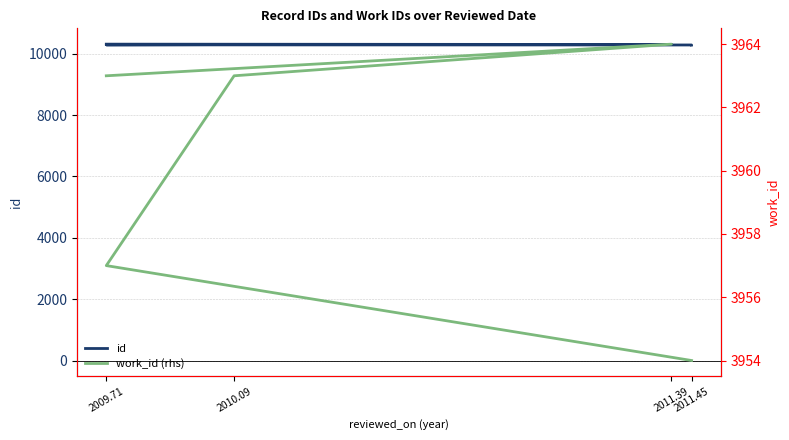

True or false: work_id (rhs) and id cross at least once.

False